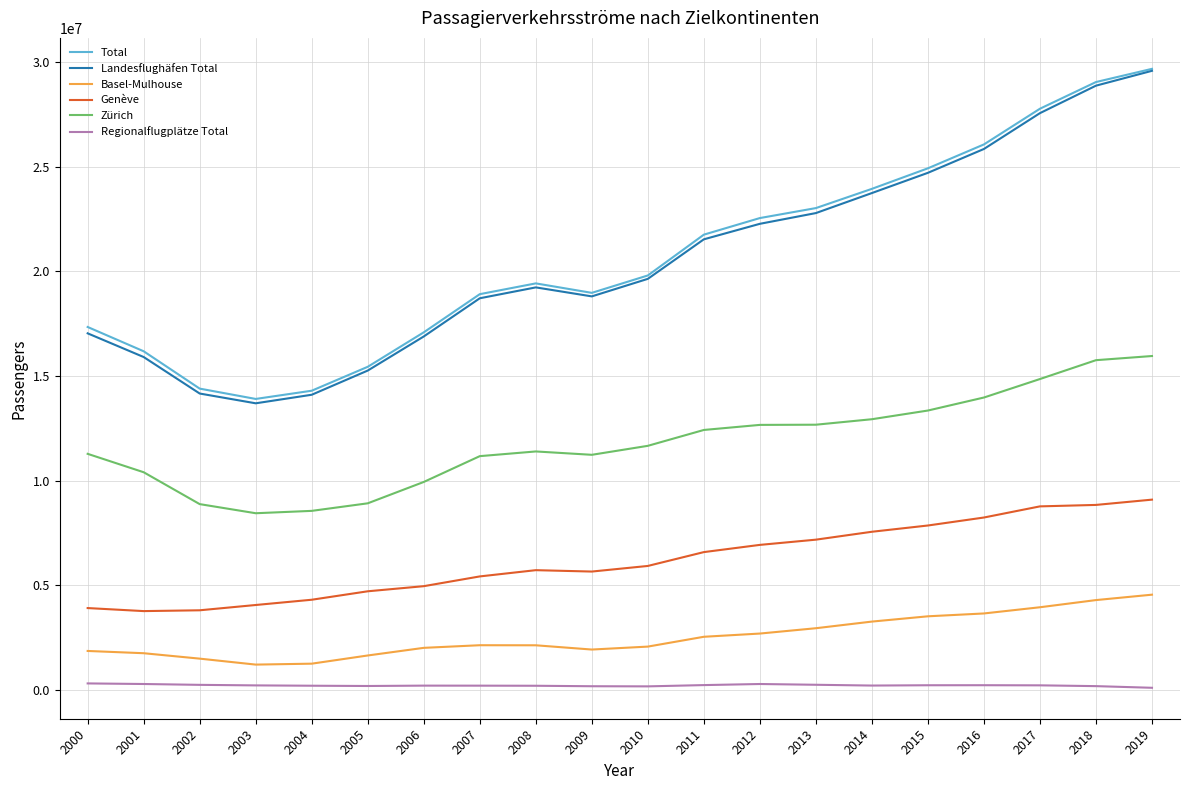

The Total series shows 16182291 at 2001. True or false?

True